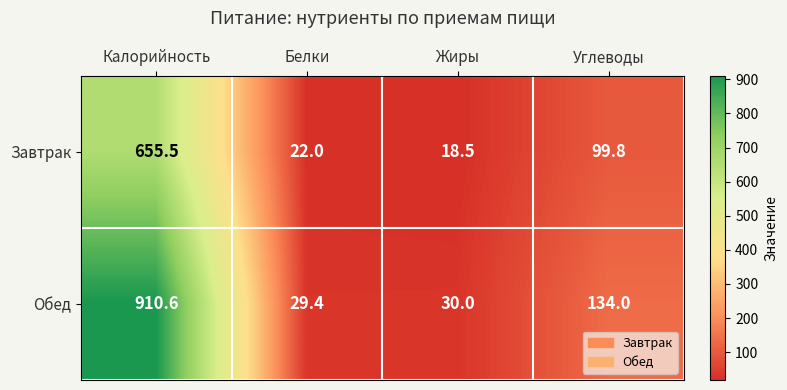

Rank the series at Жиры from highest to lowest value.

Обед, Завтрак